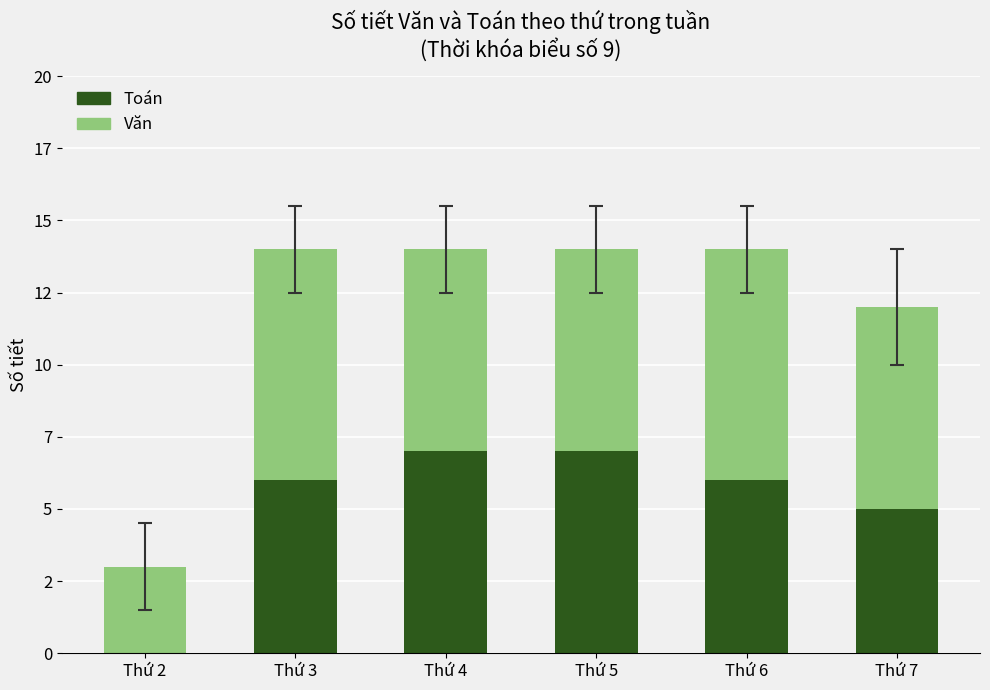

Which category has the highest value in the Toán series?

Thứ 4